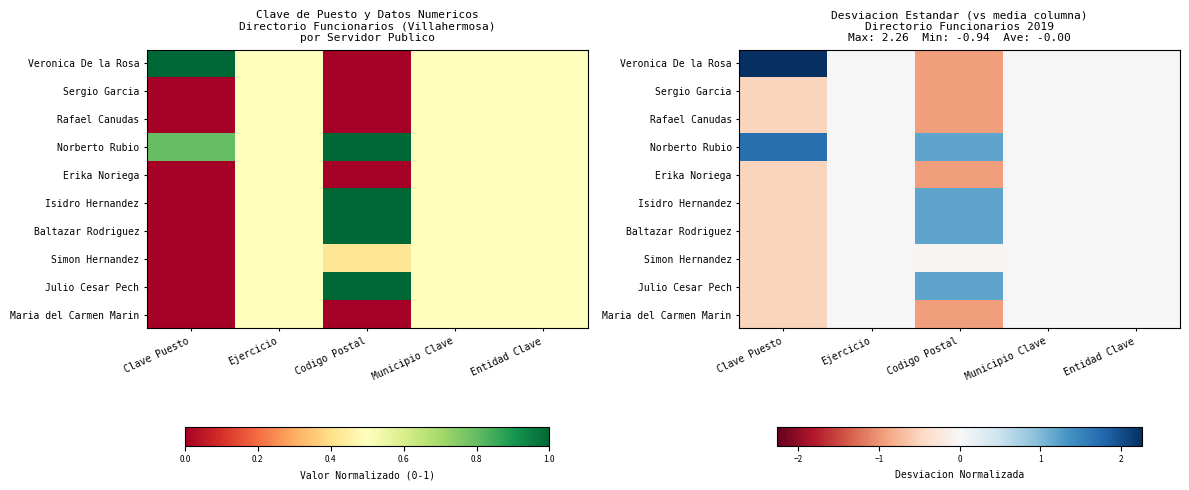

Which label corresponds to the largest value in the chart?

Clave Puesto